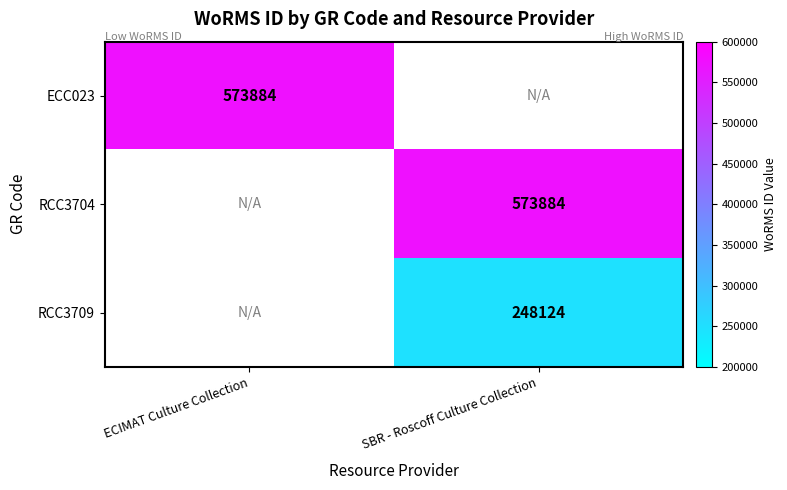

The RCC3704 series shows 573884 at SBR - Roscoff Culture Collection. True or false?

True